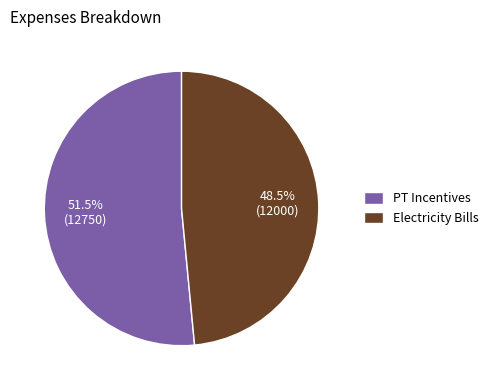

True or false: Electricity Bills accounts for 42% of the total.

False